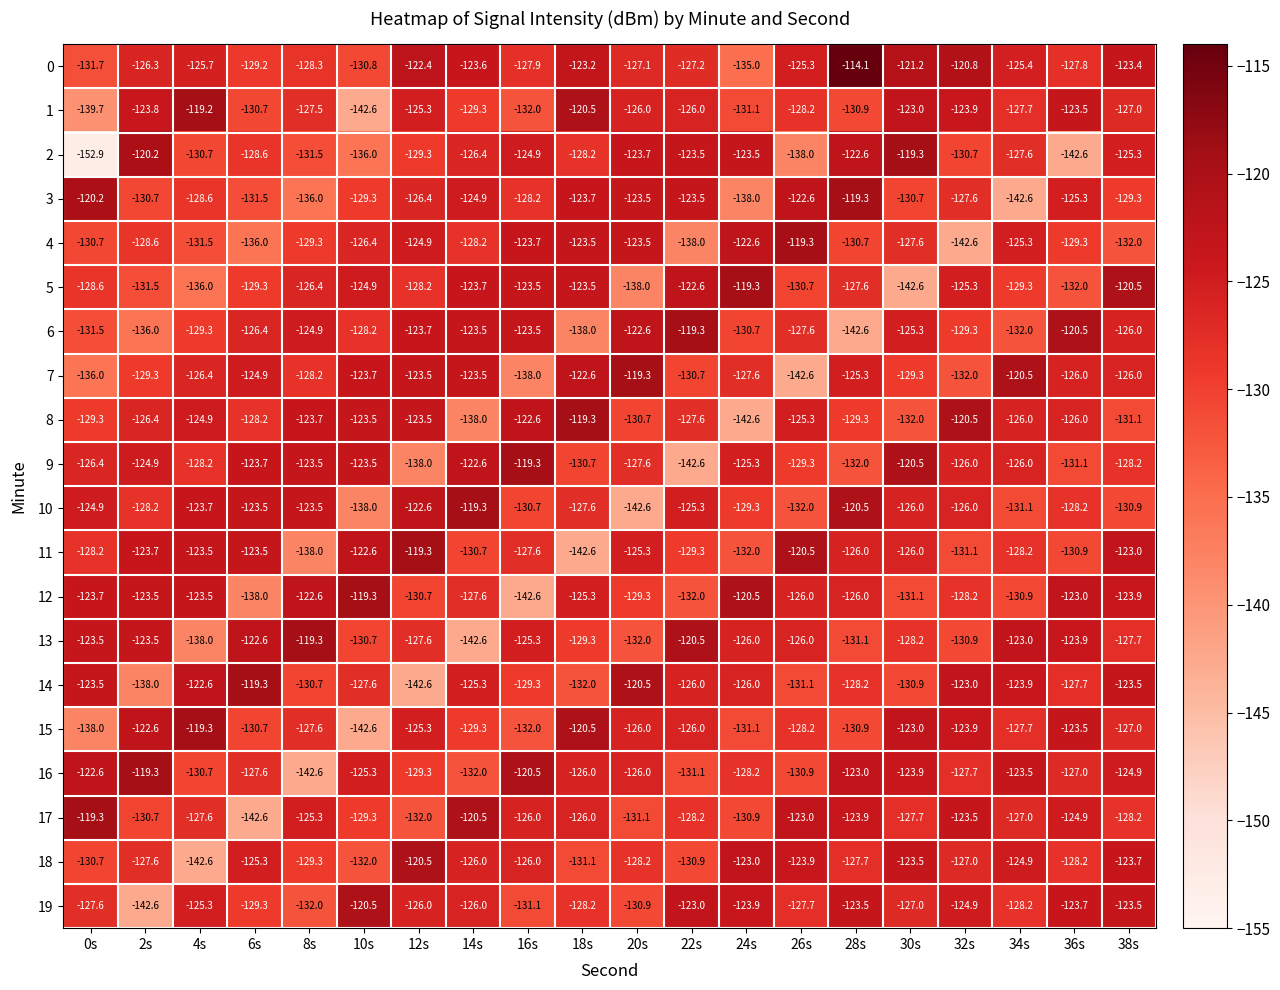

Between 12s and 26s, which series saw the biggest shift?

7